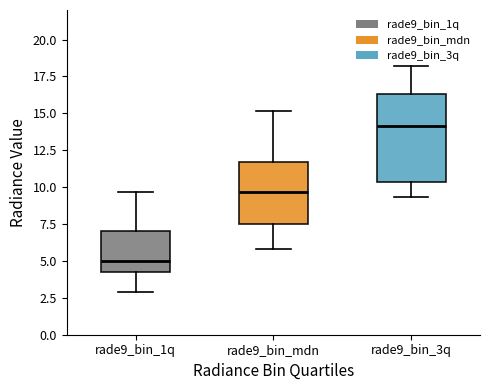

Reading left to right, transcribe this box plot: for each box, give where its median line is, the range the box spans, and where its two whiskers end, as read against the y-axis. The values are not printed on the chart, so give them approximately, as read against the axis.

rade9_bin_1q: median 5.0, box 4.0 to 7.0, whiskers 3.0 to 9.5
rade9_bin_mdn: median 9.5, box 7.5 to 11.5, whiskers 6.0 to 15.0
rade9_bin_3q: median 14.0, box 10.5 to 16.5, whiskers 9.5 to 18.0